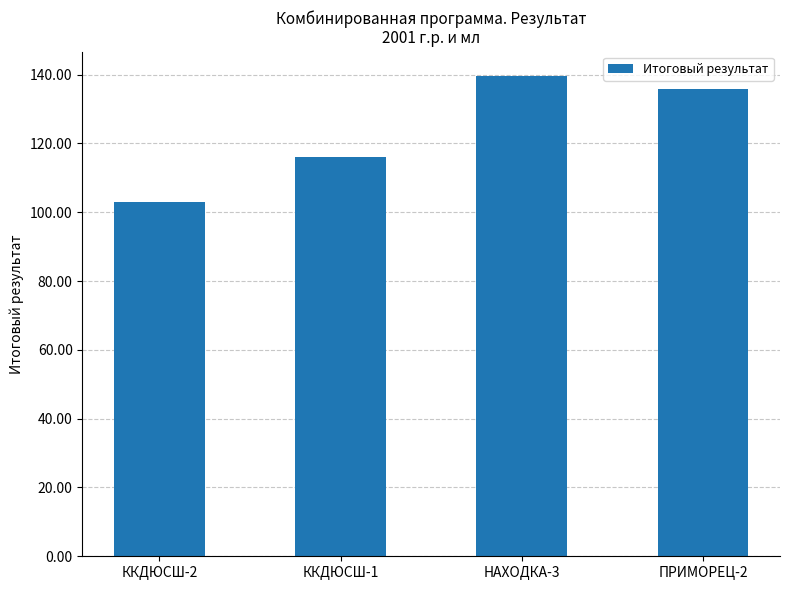

What position from the left is ККДЮСШ-2?

1